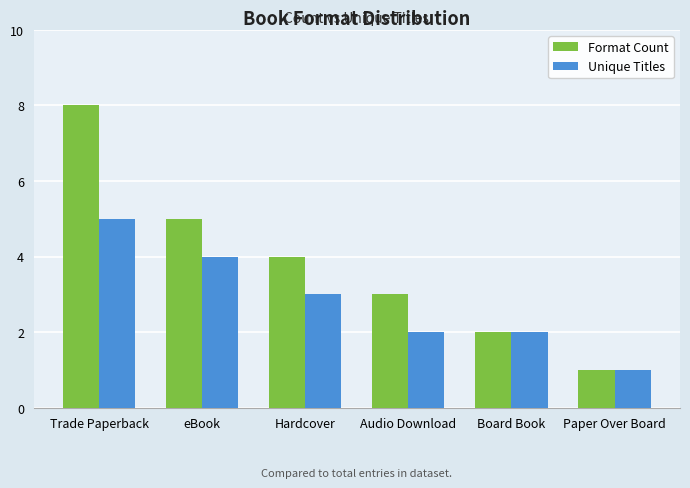

Reading left to right, what are all the values shown in this chart?

Format Count: Trade Paperback=8	eBook=5	Hardcover=4	Audio Download=3	Board Book=2	Paper Over Board=1
Unique Titles: Trade Paperback=5	eBook=4	Hardcover=3	Audio Download=2	Board Book=2	Paper Over Board=1